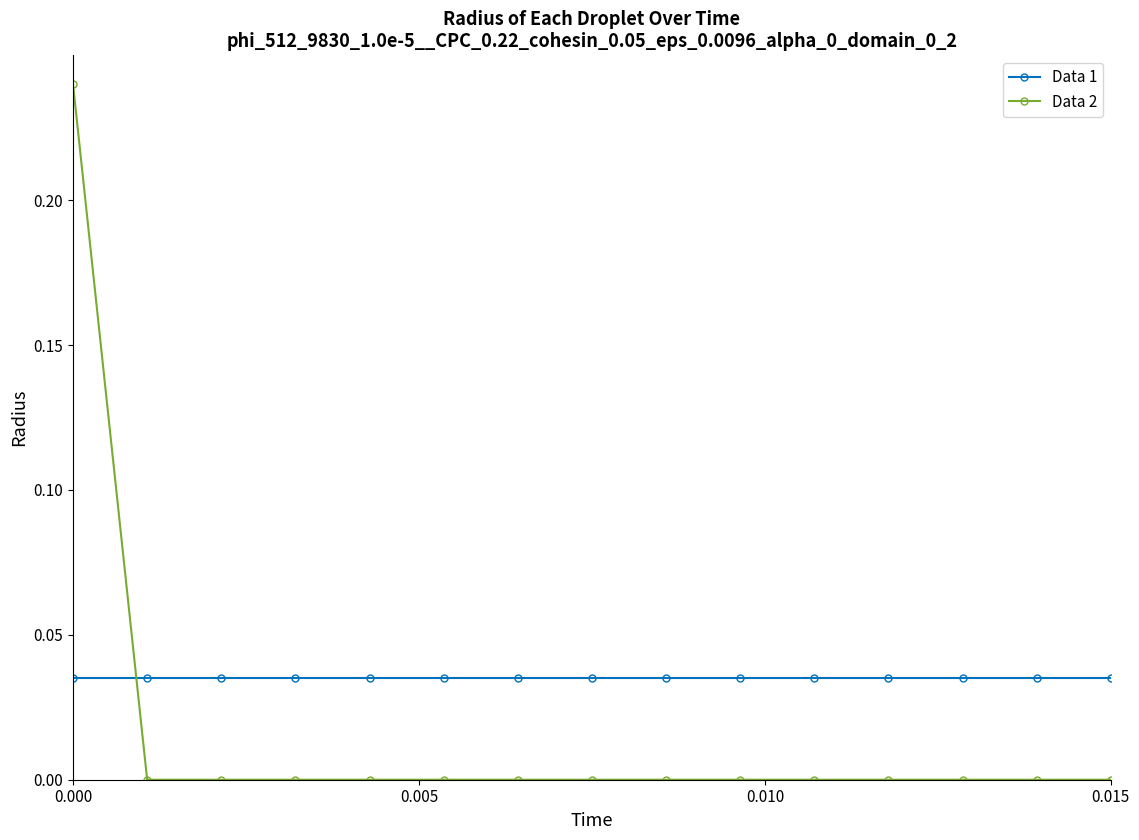

Which series has the largest total across all categories?

Data 1